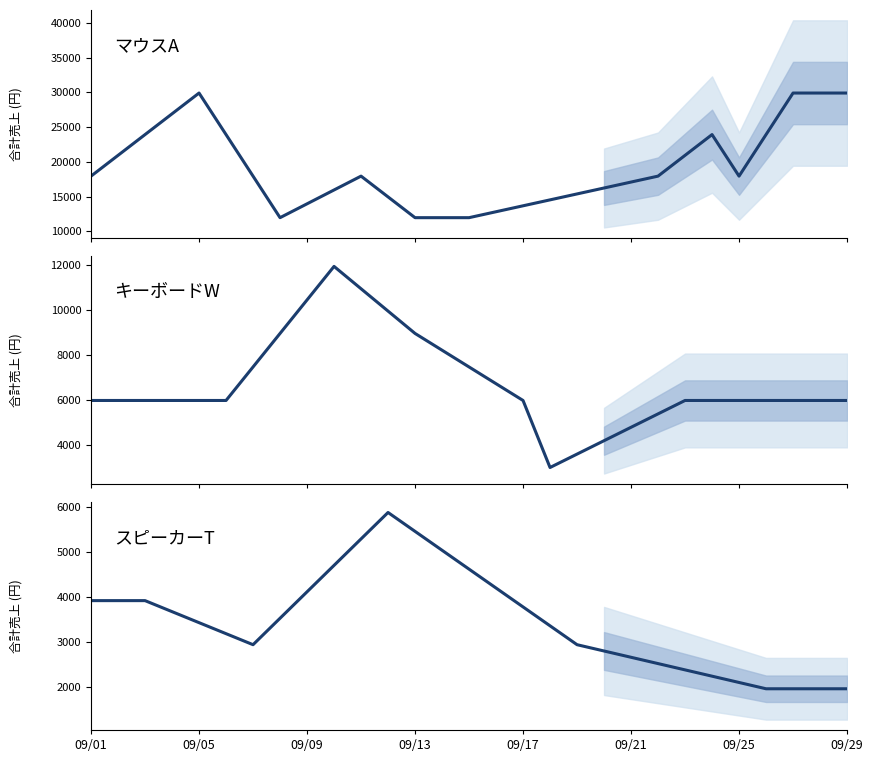

The value of スピーカーT at 09/29 is 1960.0. True or false?

True